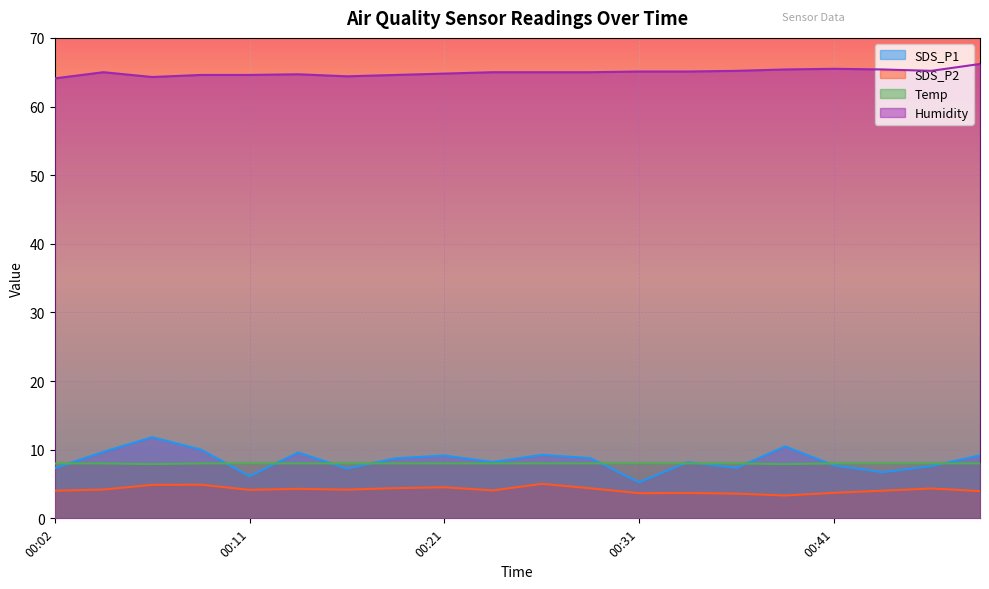

What is the minimum value shown in the chart?

3.3